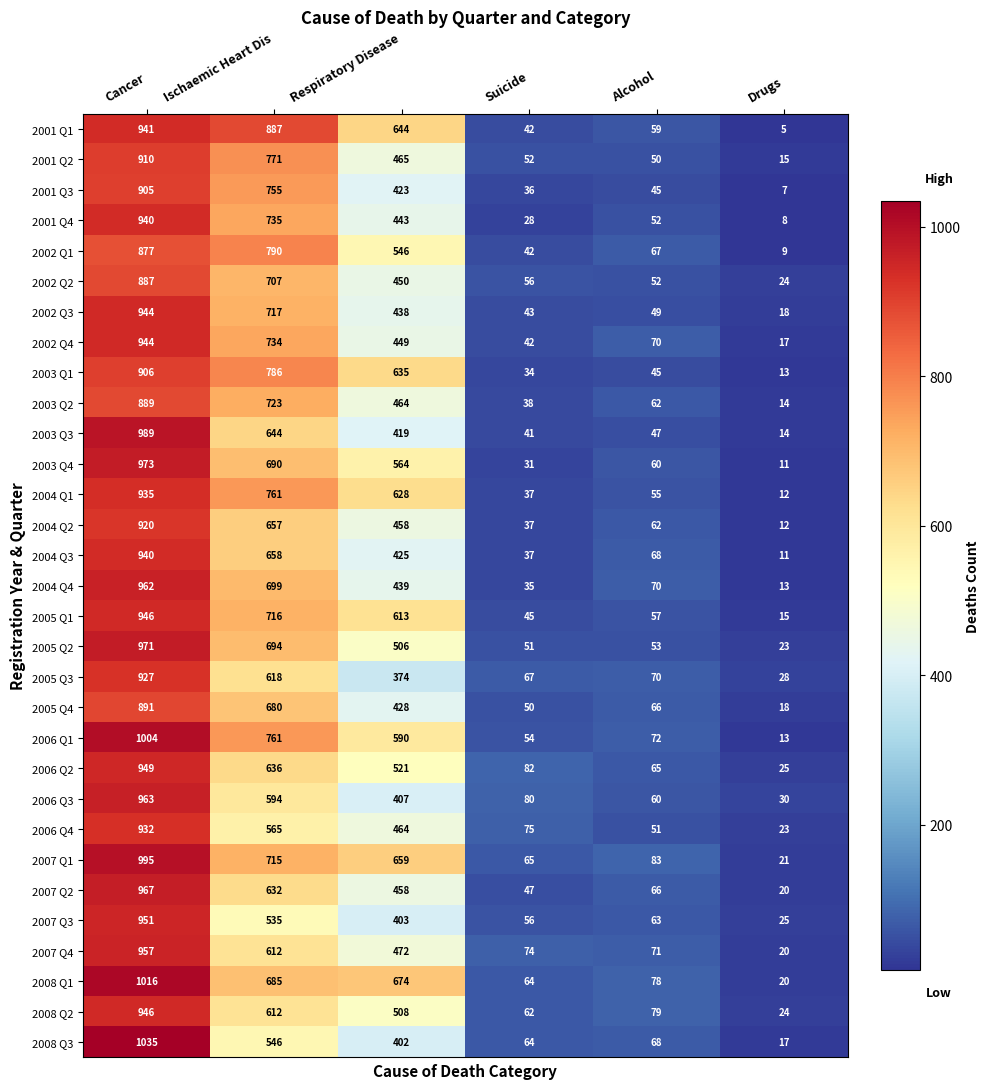

True or false: 2003 Q2 has a value of 17 at Suicide.

False